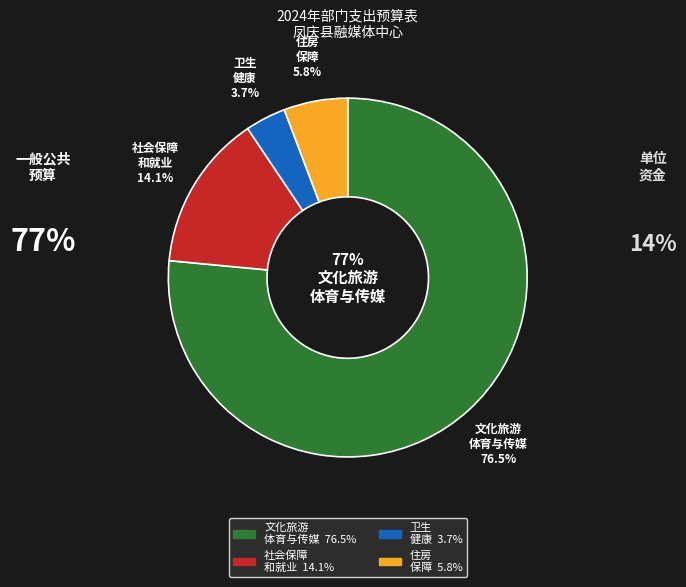

What percentage is NOT represented by 卫生健康支出?

96.3%